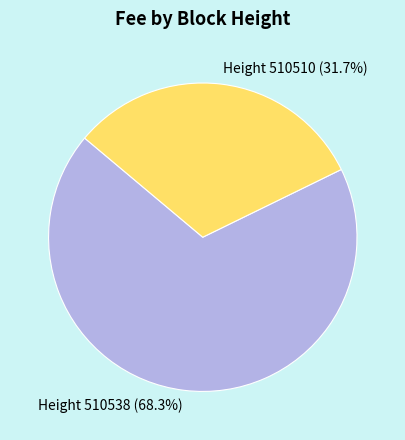

To the nearest percent, what is the difference between the largest and smallest slice percentages?

37%